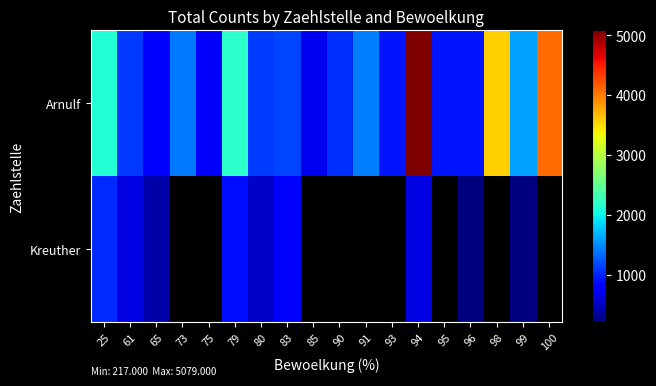

What is the difference between the Arnulf values at 94 and 90?

4014.0